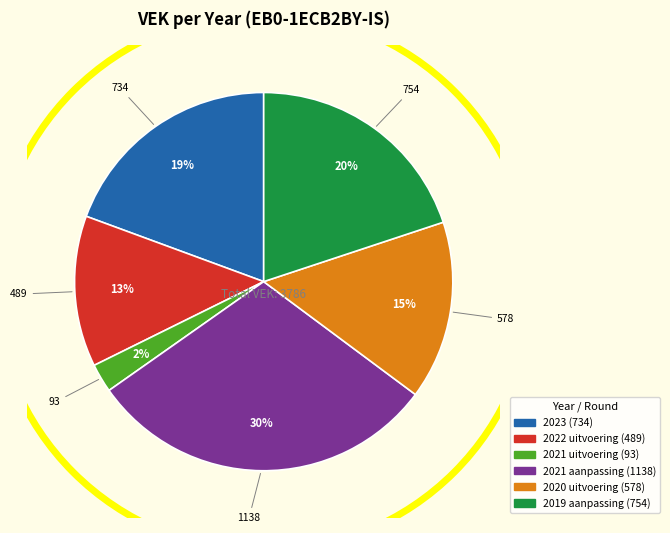

Rank the categories by value from lowest to highest.

2021 uitvoering, 2022 uitvoering, 2020 uitvoering, 2023, 2019 aanpassing, 2021 aanpassing